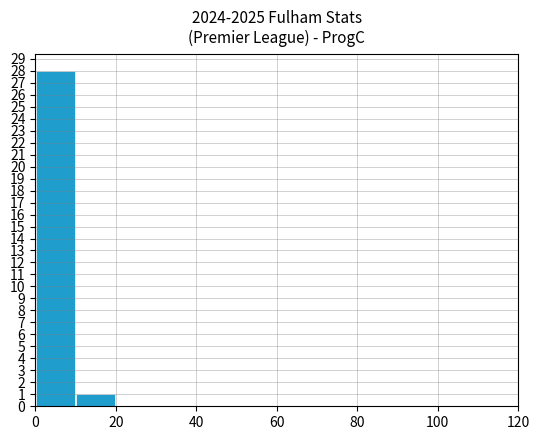

What is the sum of all values?

29